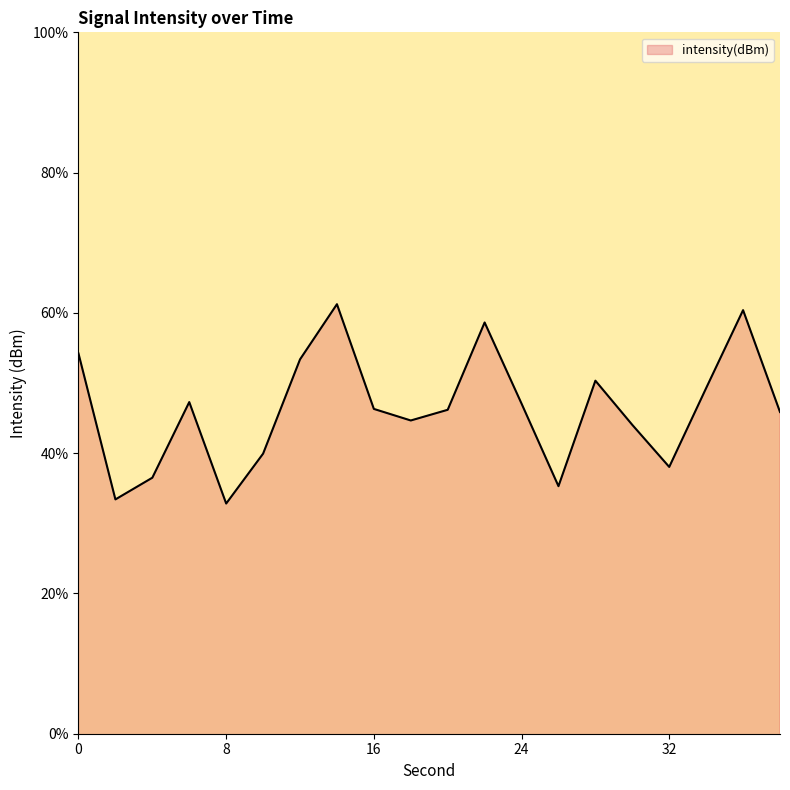

Reading right to left, list all the values displayed in this chart.

45.9	60.4	49.3	38.0	44.0	50.3	35.3	47.1	58.6	46.2	44.7	46.3	61.2	53.4	39.9	32.8	47.3	36.5	33.4	54.2